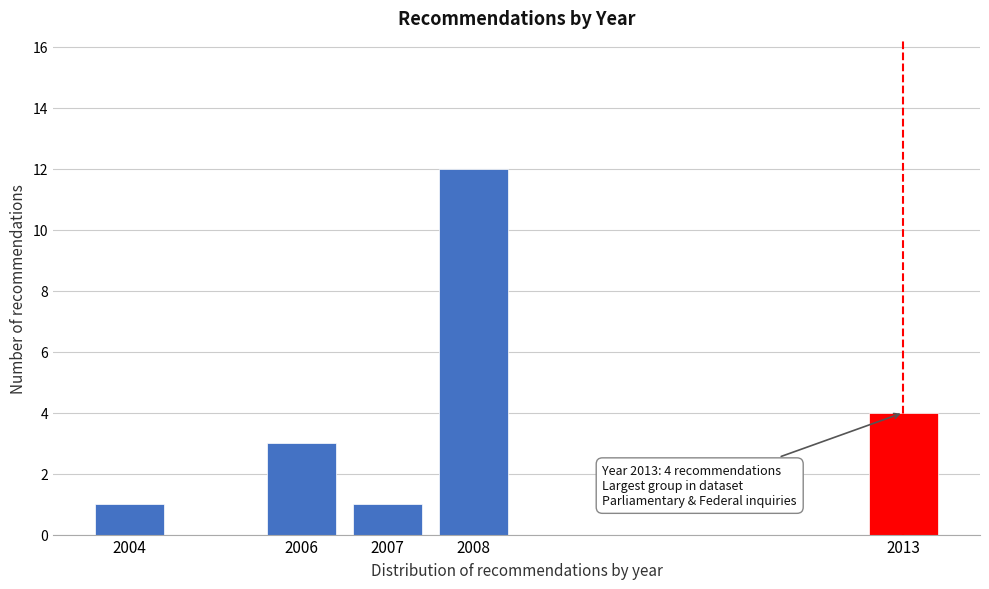

Reading left to right, list all the values displayed in this chart.

2004=1	2006=3	2007=1	2008=12	2013=4